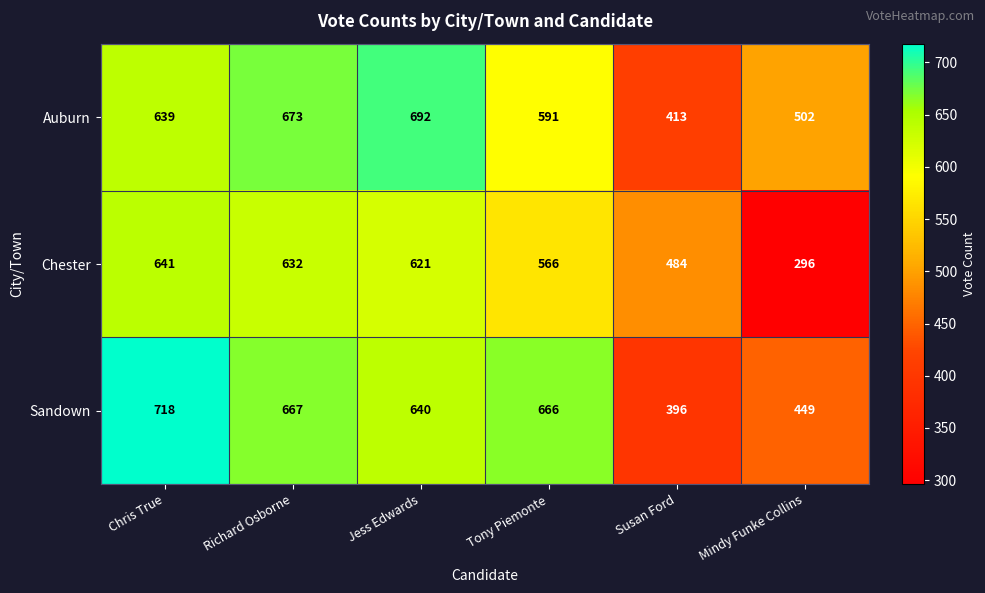

How many values in the Chester series are below 621?

3